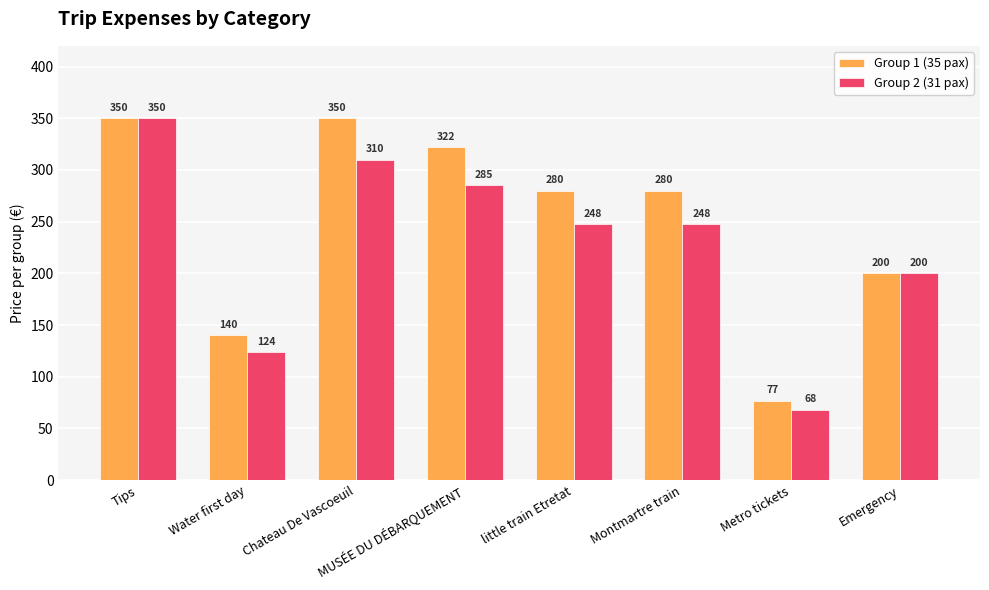

What is the difference between the maximum and minimum values in the Group 2 (31 pax) series?

281.8